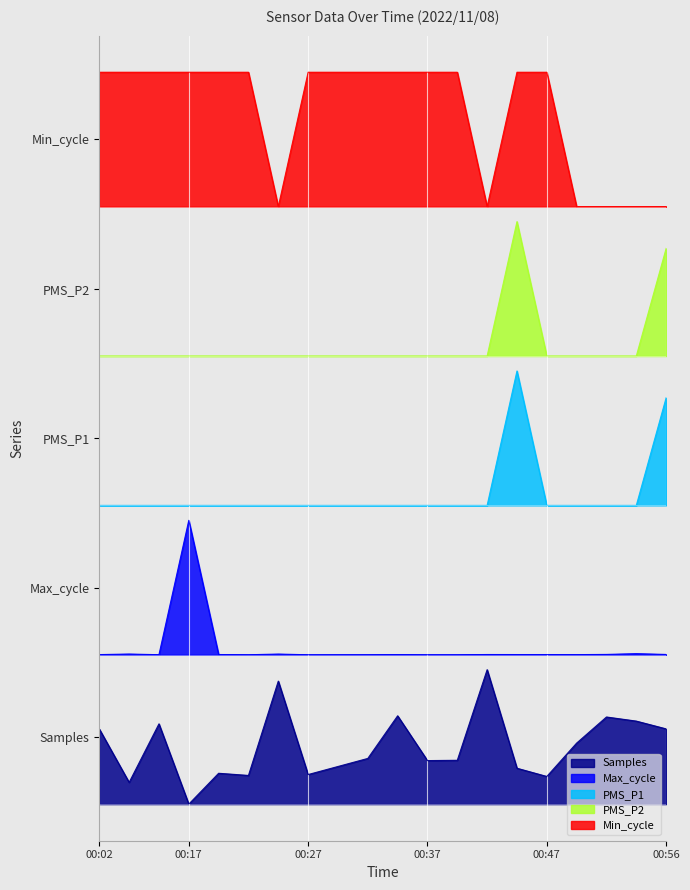

At which category does Samples reach its first local valley?

00:04